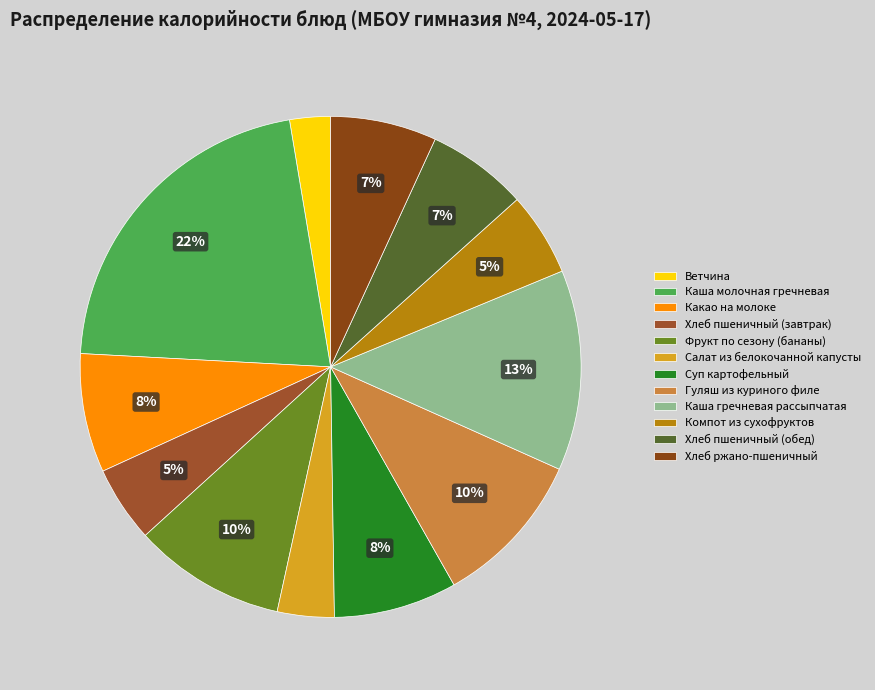

To the nearest percent, what portion does Гуляш из куриного филе represent?

10%